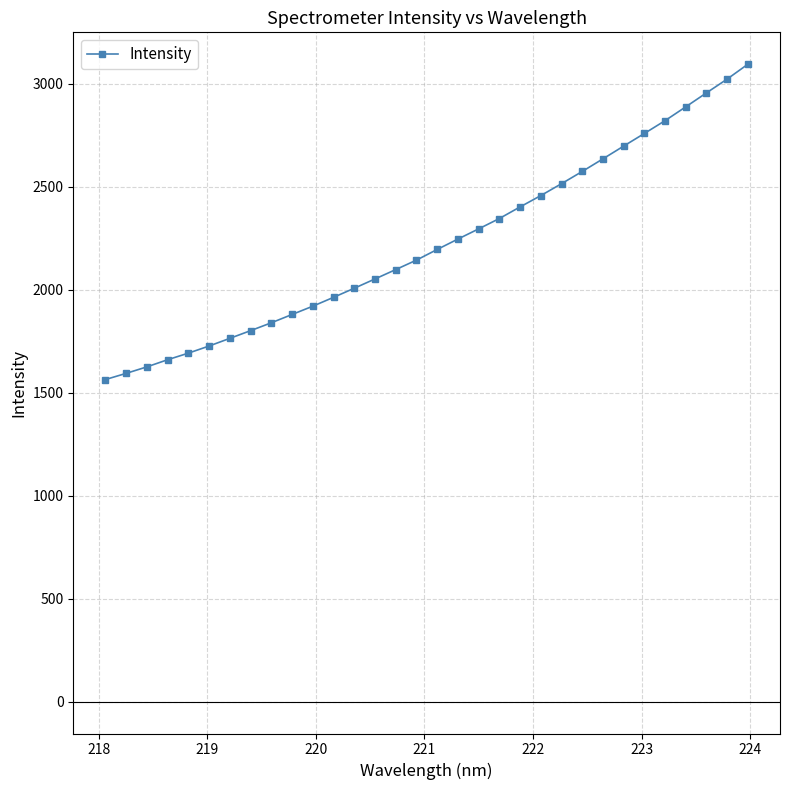

What is the sum of all values?

71255.5